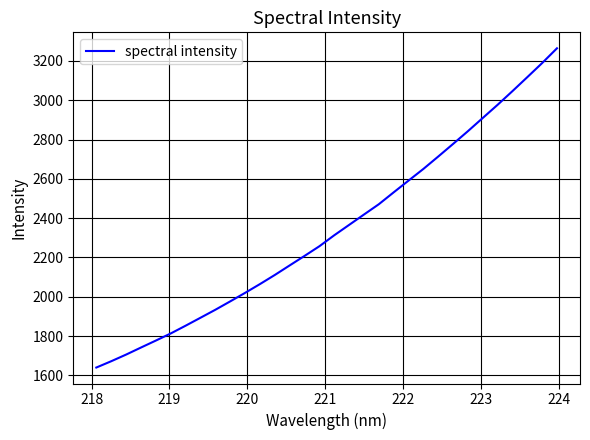

True or false: the data has more than 0 interior local peaks.

False